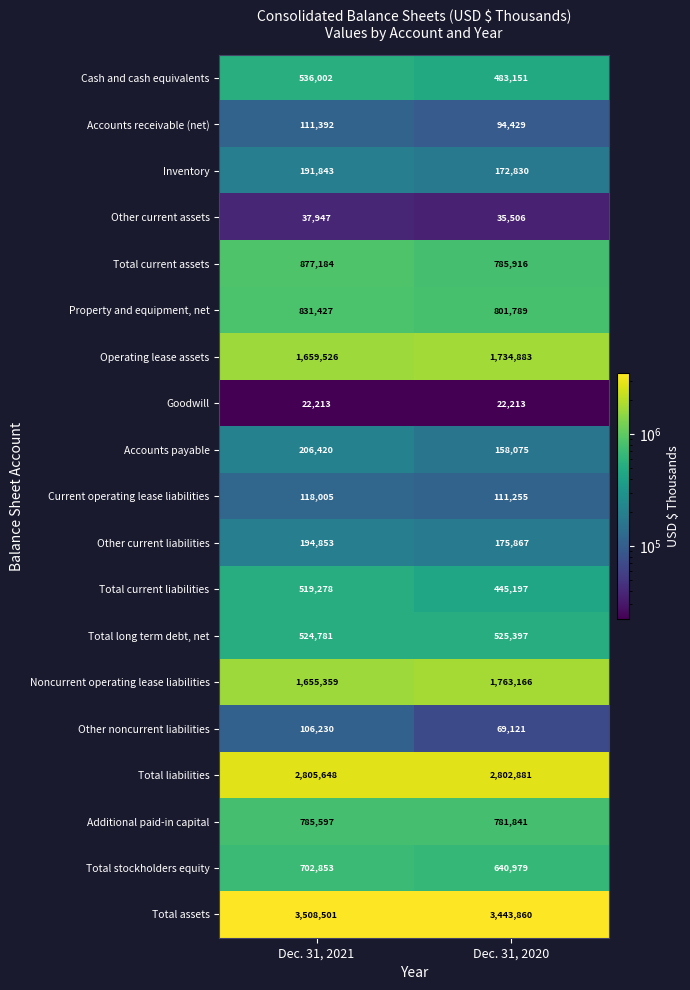

What is the spread (max minus min) of values at Dec. 31, 2021?

3486288